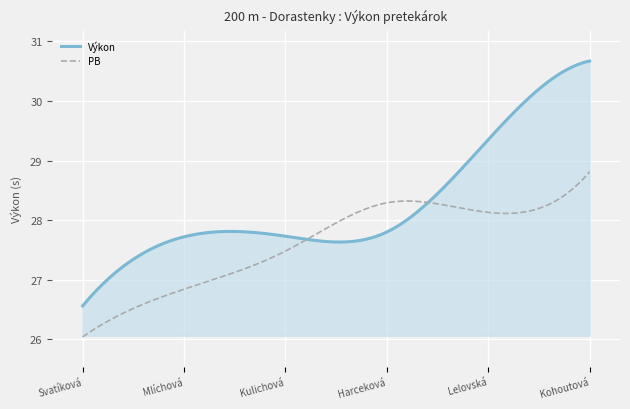

Which series has the widest spread of values?

Výkon